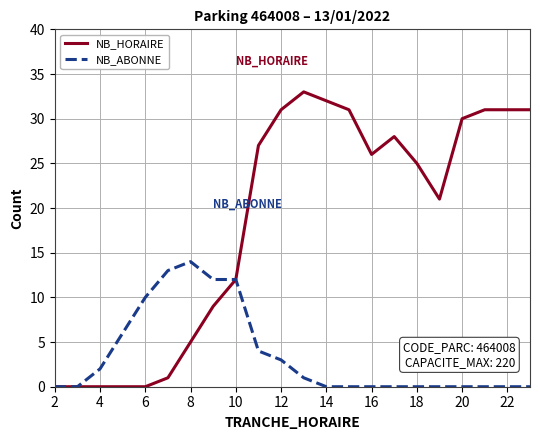

How many lines are shown in the chart?

2